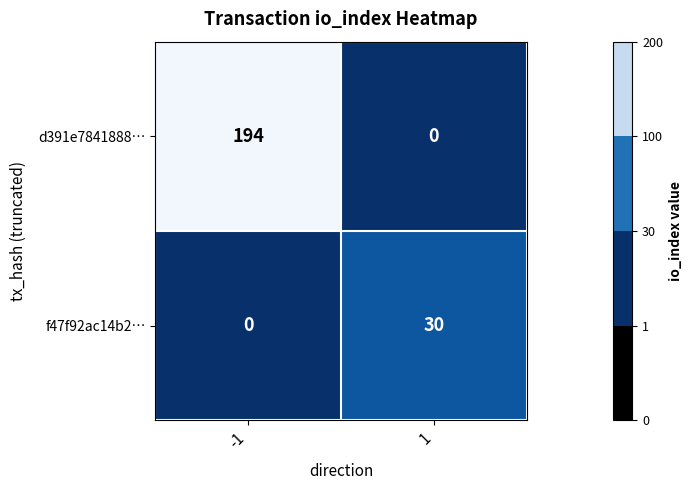

List the series in order of their peak value, highest first.

d391e7841888…, f47f92ac14b2…